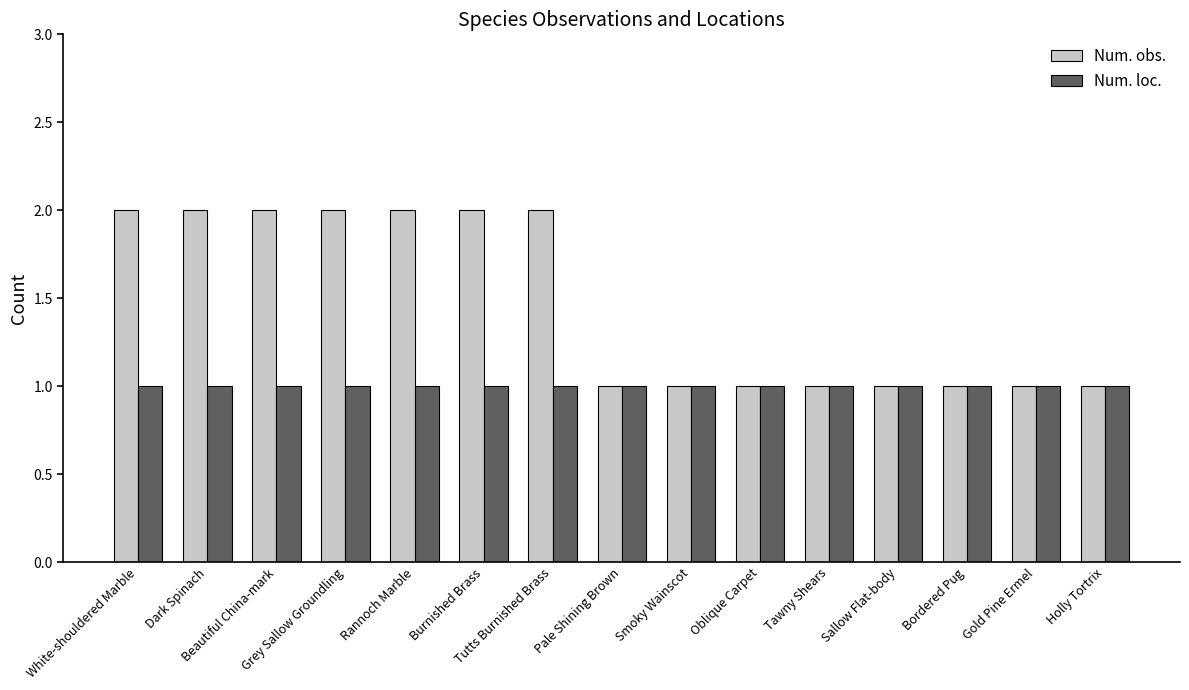

What is the minimum value for Num. obs.?

1